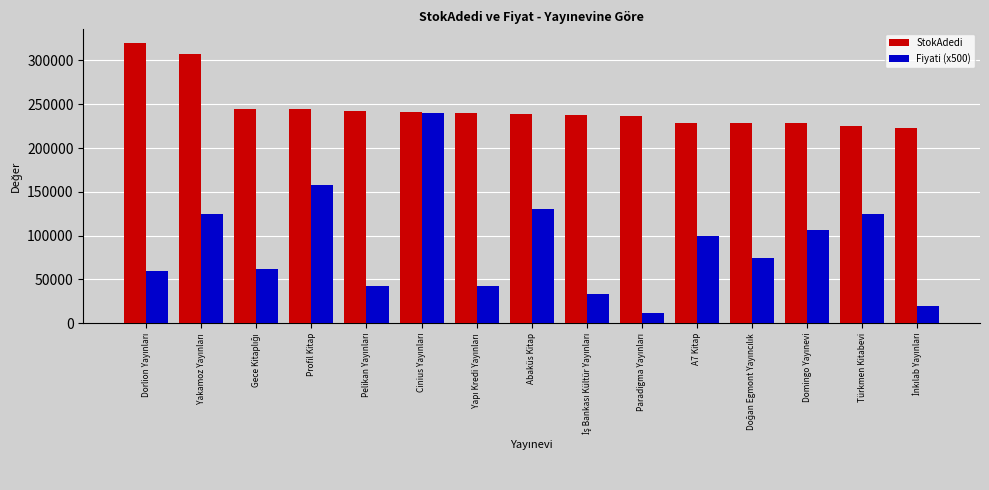

Which series has the largest total across all categories?

StokAdedi